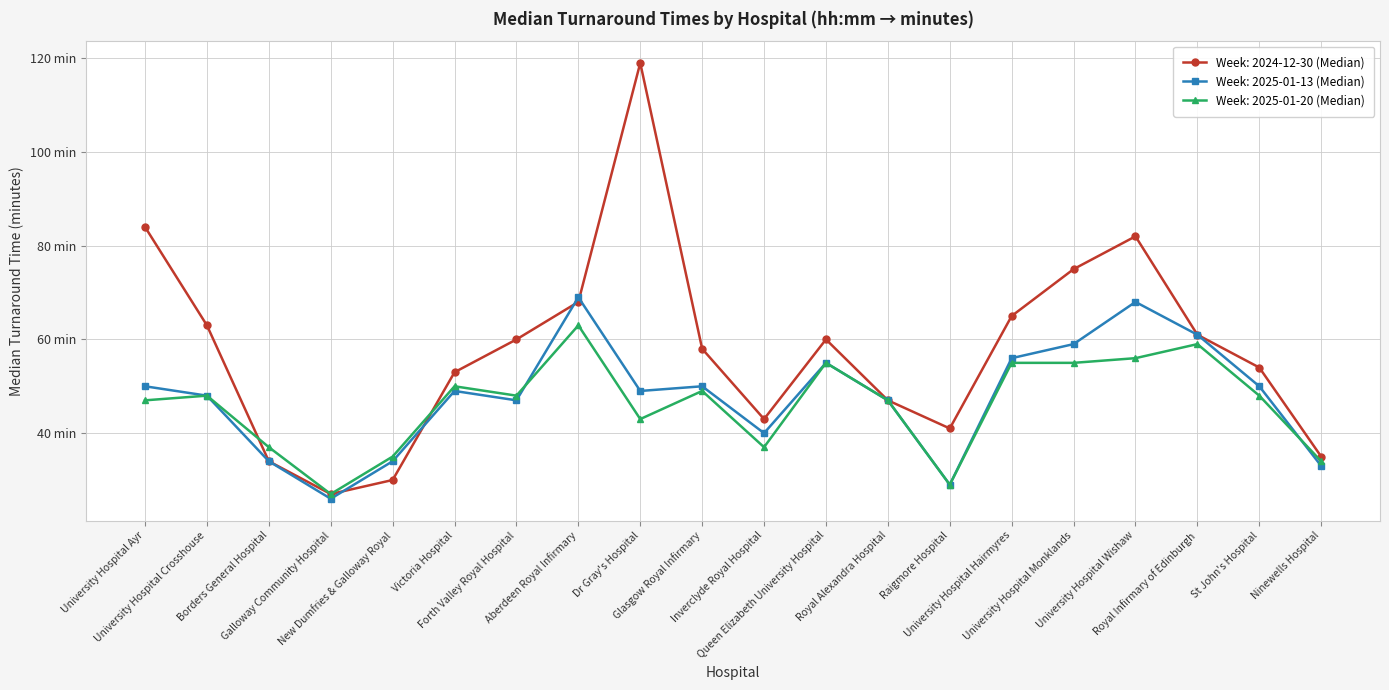

Rank the series by their maximum value, from highest to lowest.

Week: 2024-12-30 (Median), Week: 2025-01-13 (Median), Week: 2025-01-20 (Median)